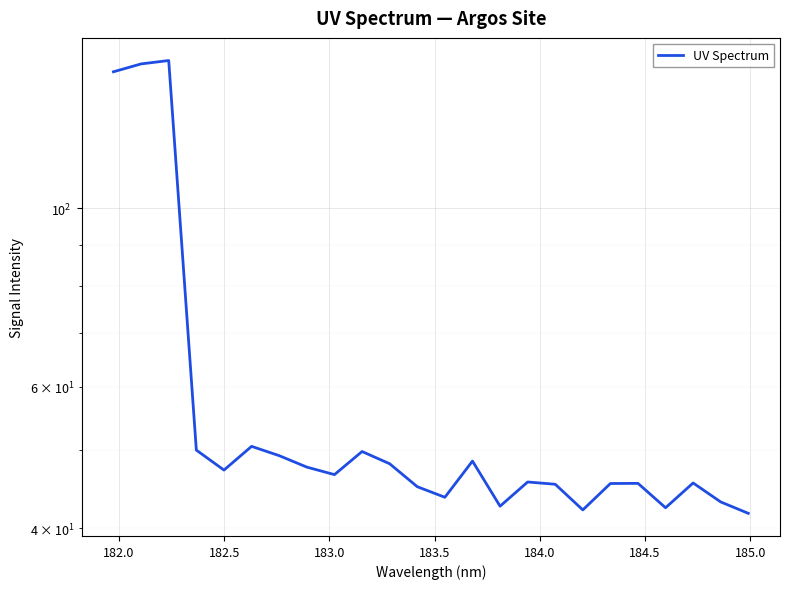

True or false: the data has more than 2 interior local peaks.

True